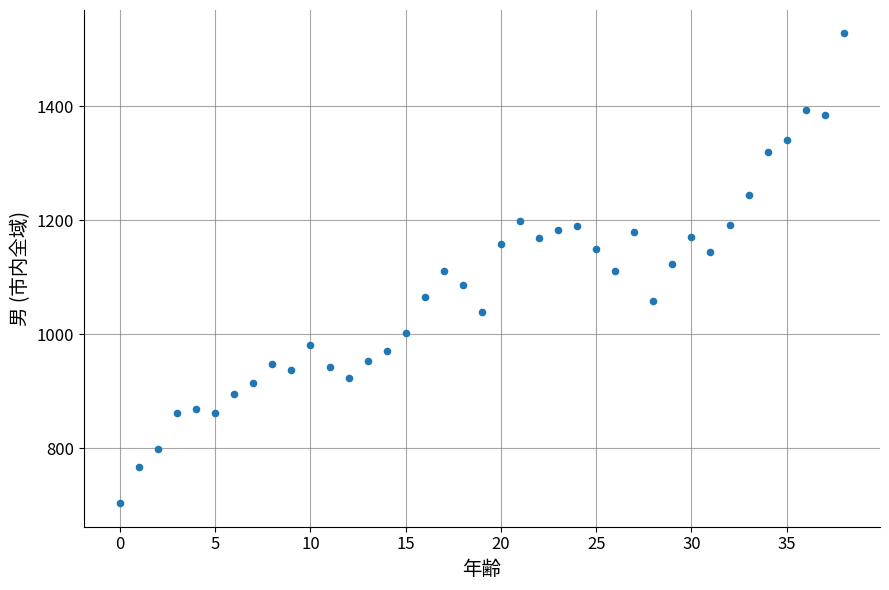

How many points are shown in the scatter plot?

39